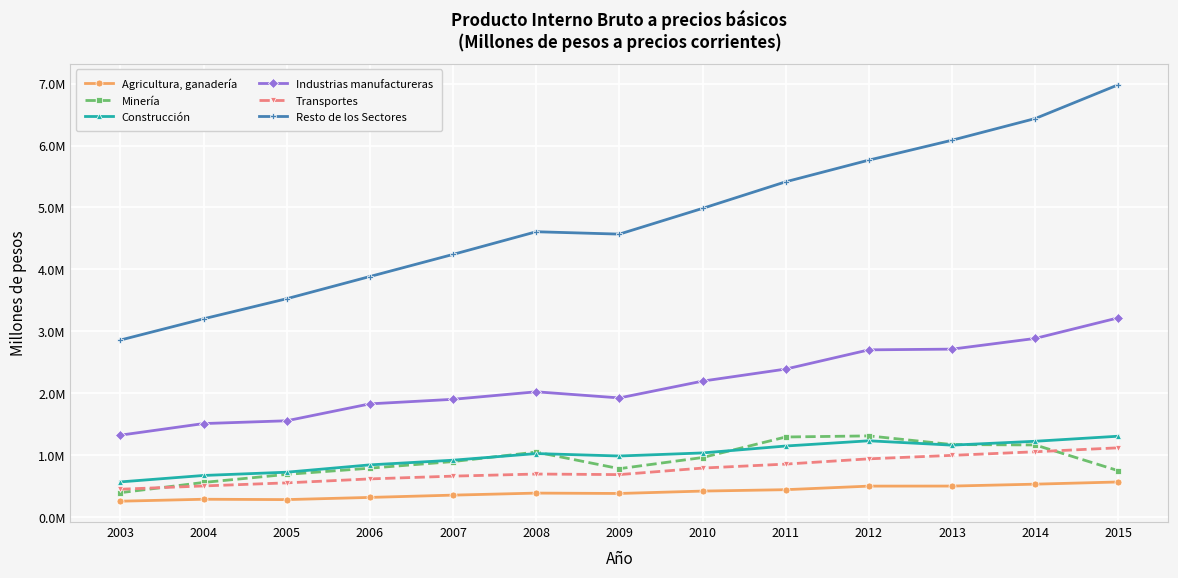

True or false: Agricultura, ganadería and Industrias manufactureras cross at least once.

False